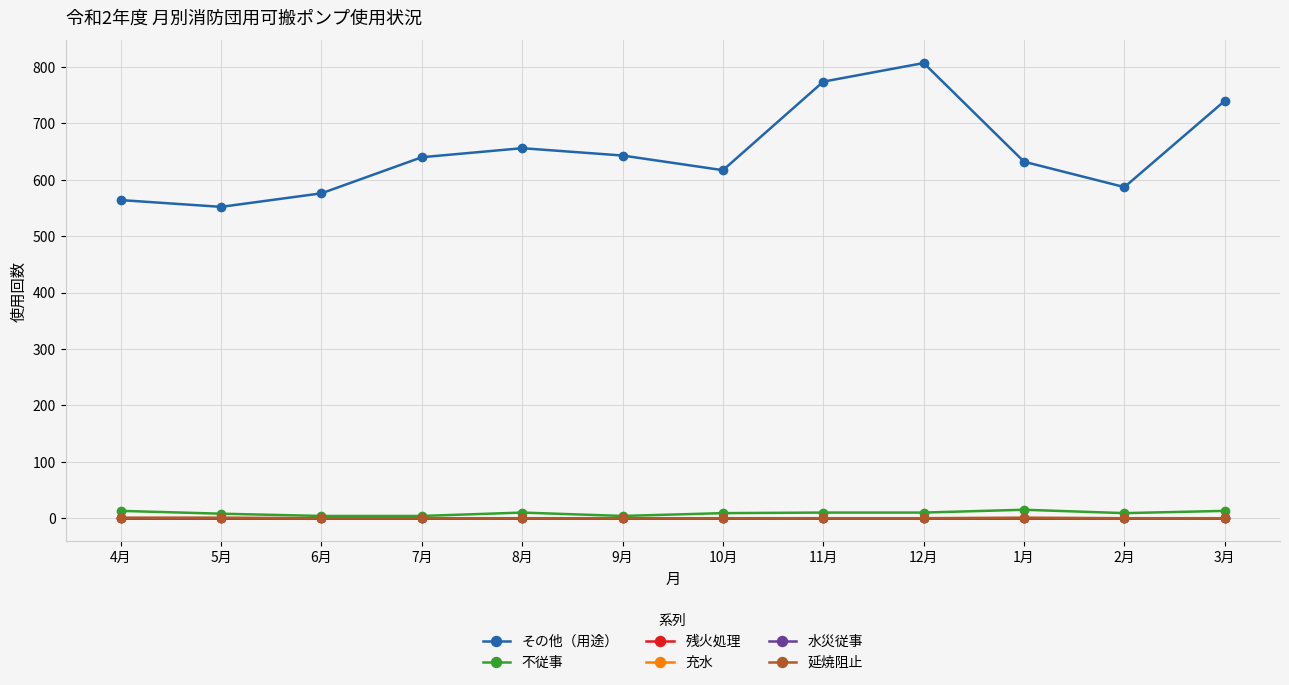

Does the chart have visible grid lines?

Yes